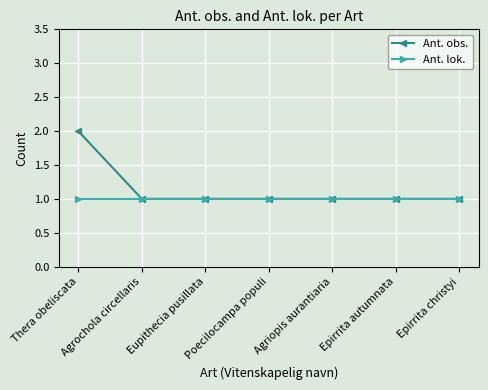

Rank the series by their average value, from highest to lowest.

Ant. obs., Ant. lok.